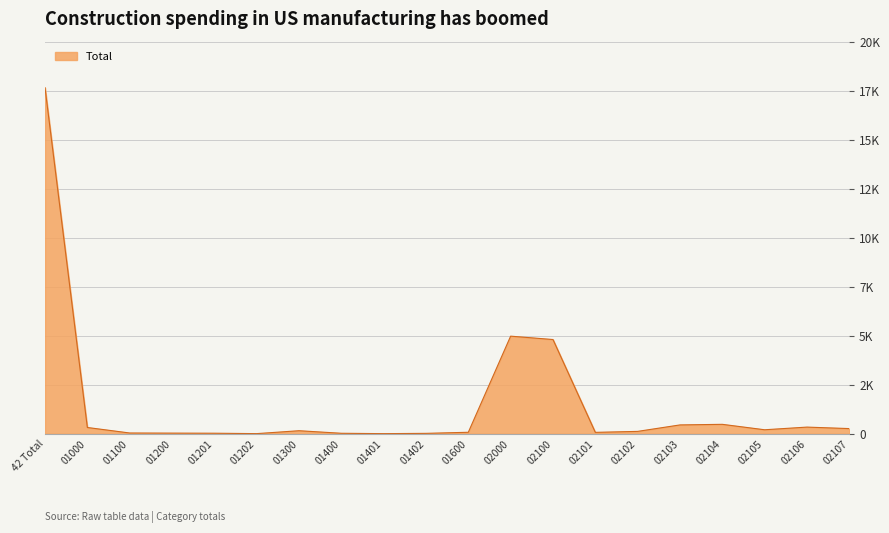

True or false: the data has more than 0 interior local peaks.

True